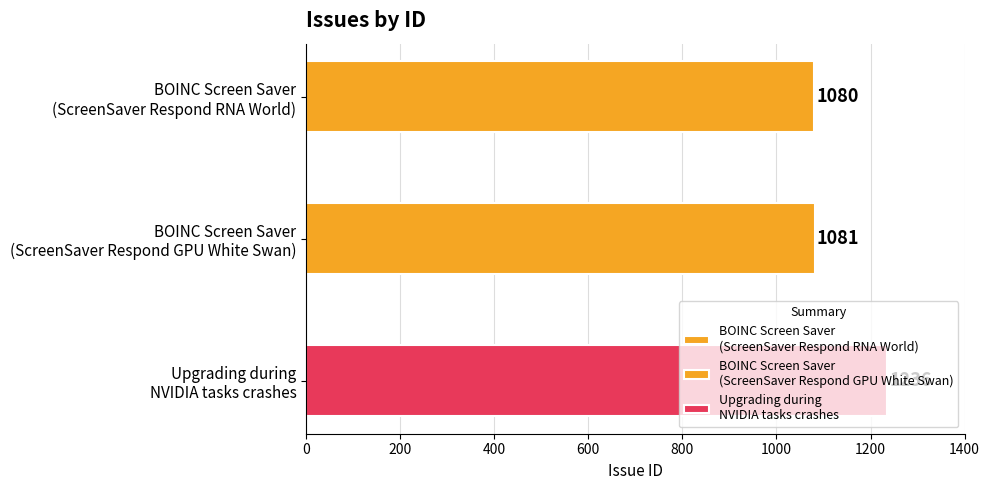

What is the change in value from BOINC Screen Saver
(ScreenSaver Respond GPU White Swan) to Upgrading during
NVIDIA tasks crashes?

+155